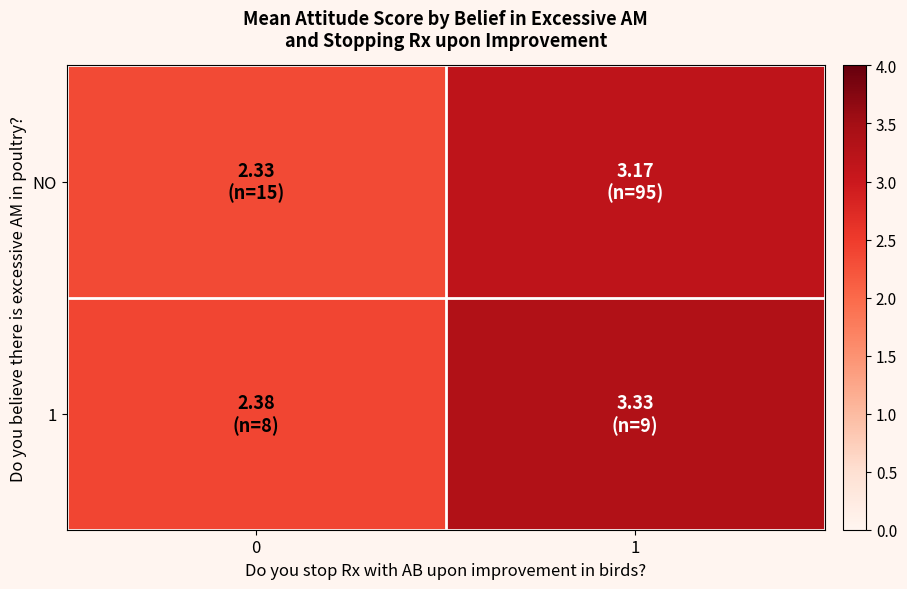

At how many categories does at least one series exceed 3?

1